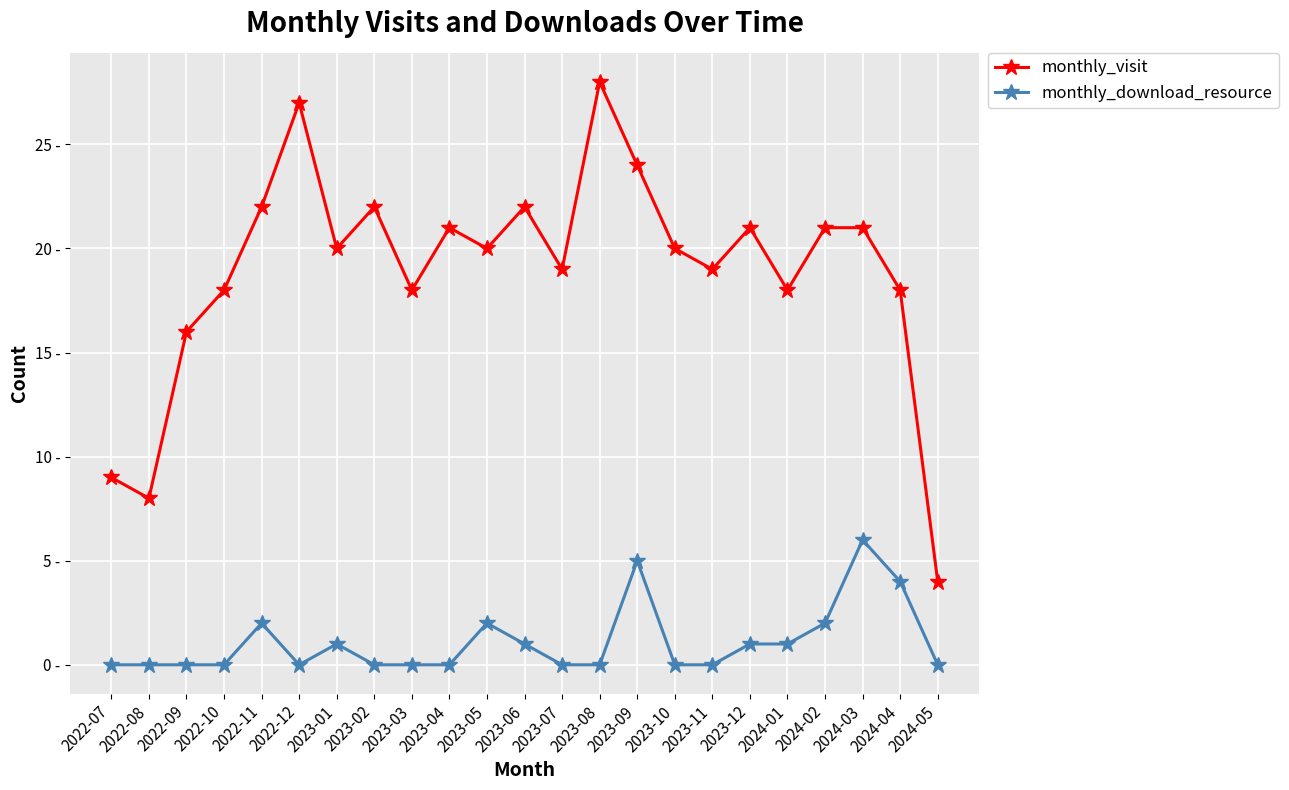

Where is monthly_download_resource nearest to the value 3?

2022-11